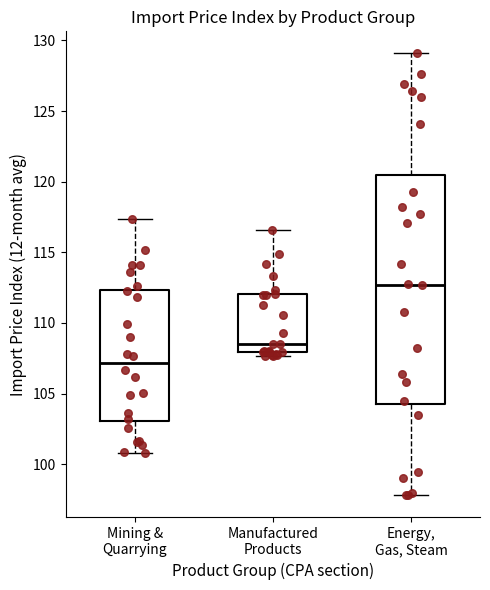

Which box has the lowest median line?

Mining & Quarrying